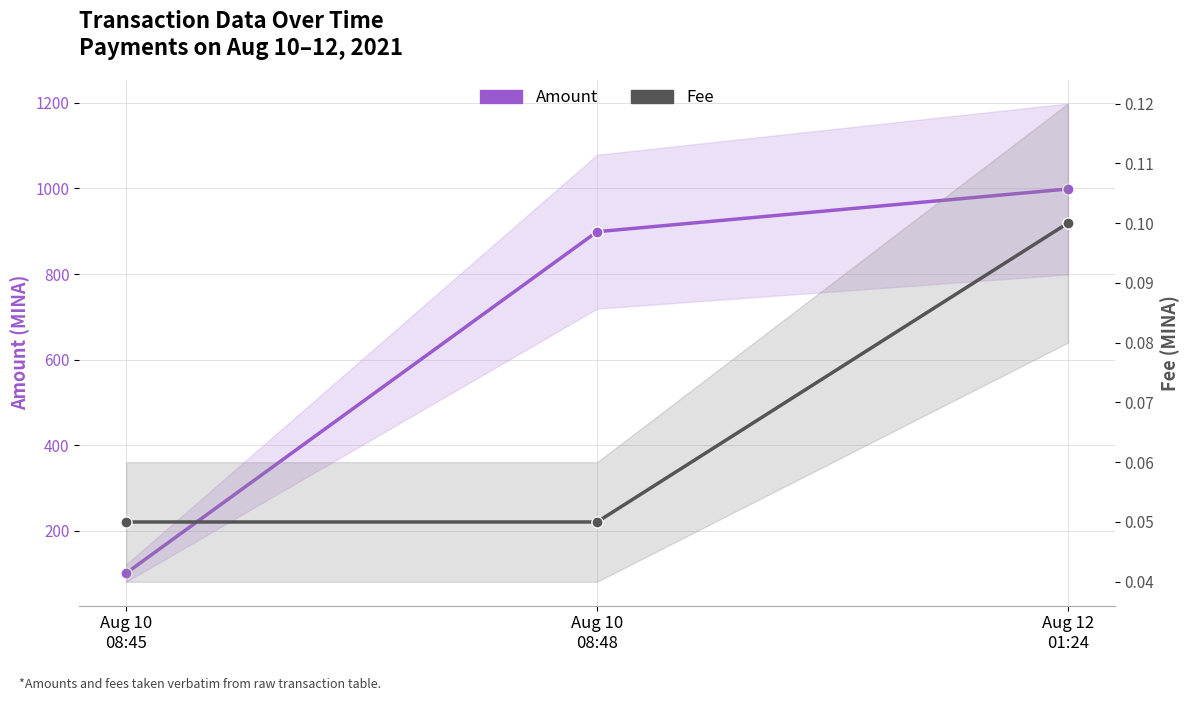

Reading left to right, what are all the values shown in this chart?

Amount: Aug 10
08:45=101.0	Aug 10
08:48=898.9	Aug 12
01:24=998.7
Fee: Aug 10
08:45=0.1	Aug 10
08:48=0.1	Aug 12
01:24=0.1